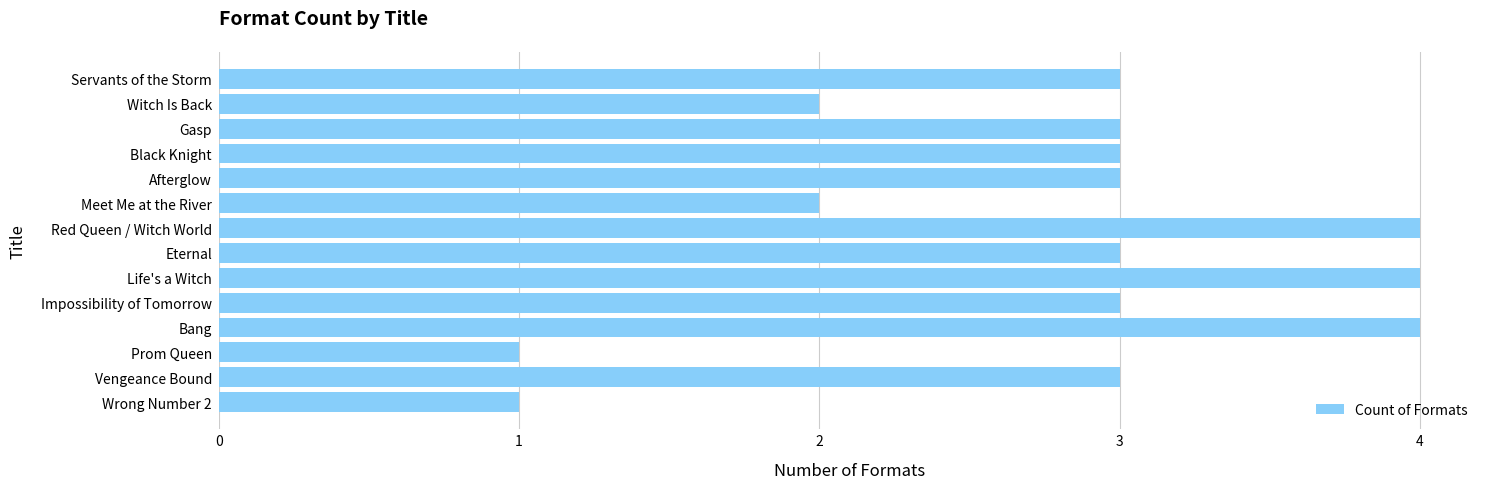

What is the approximate value at Bang?

4